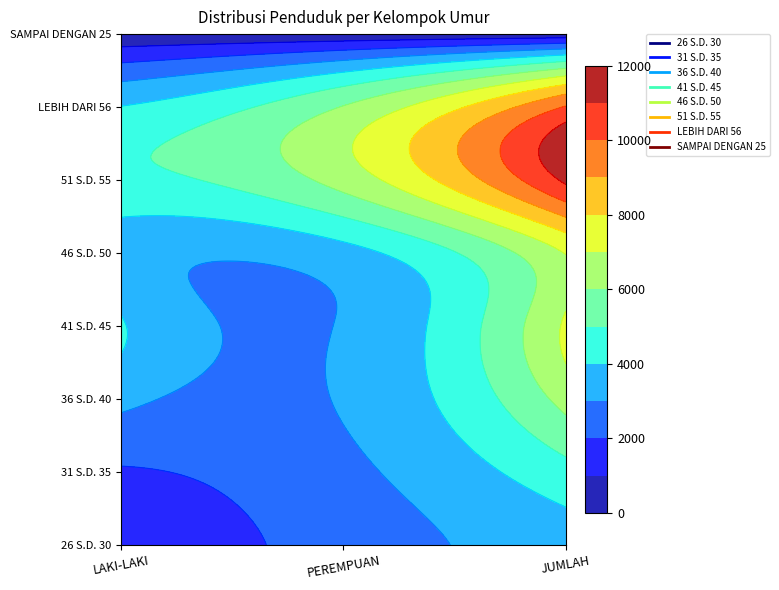

What is the minimum value shown in the chart?

113